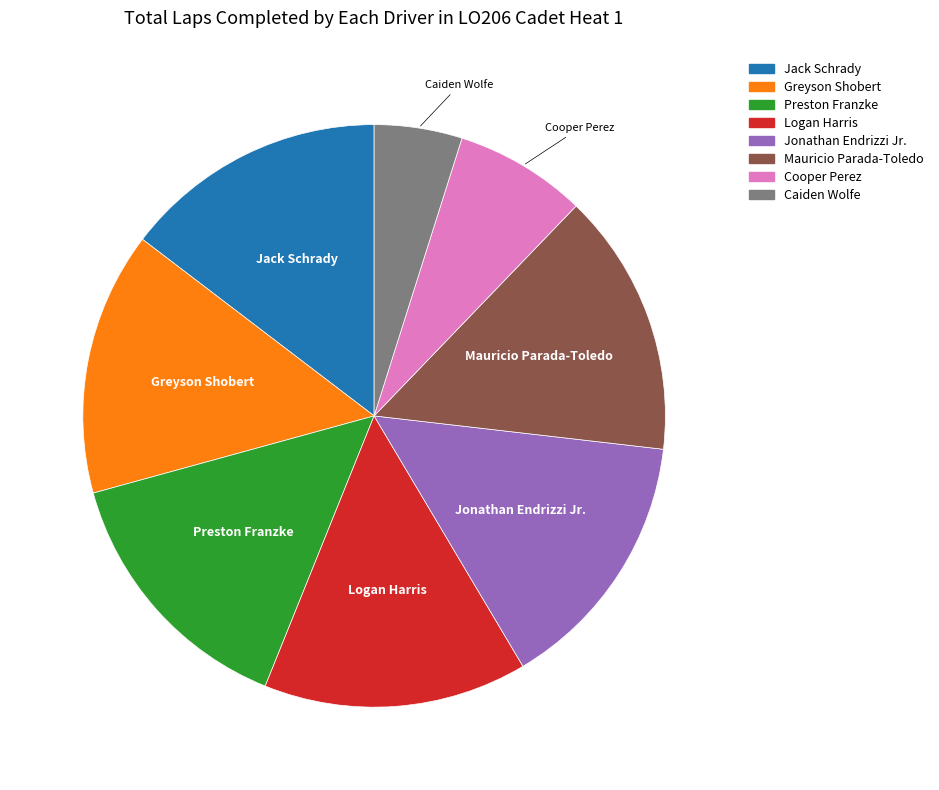

Which category has the smallest portion of the pie?

Caiden Wolfe